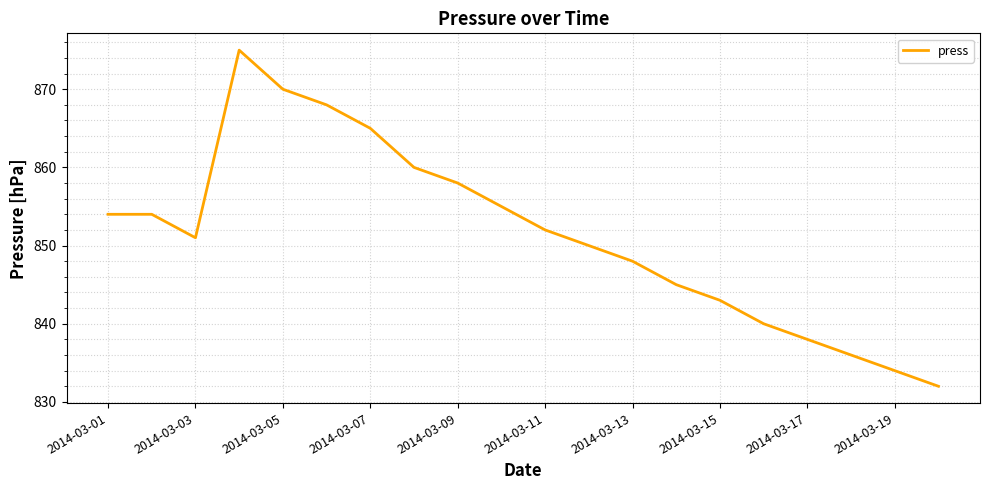

What is the minimum value shown in the chart?

832